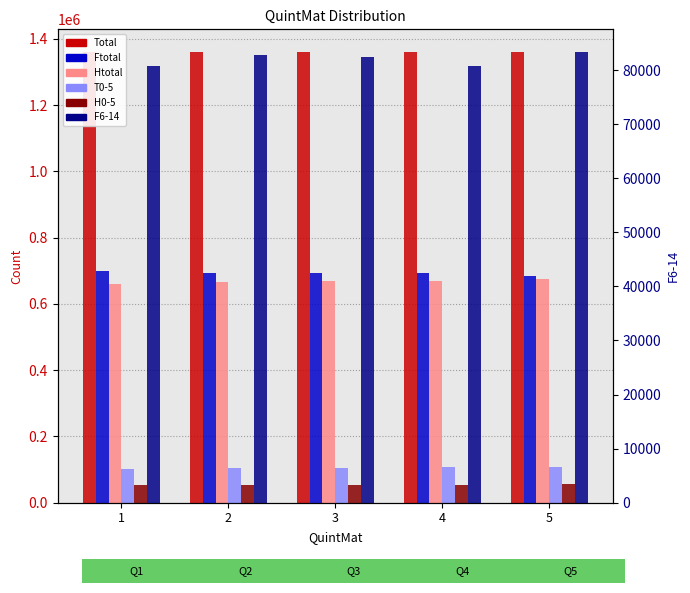

How many distinct data groups are displayed?

6